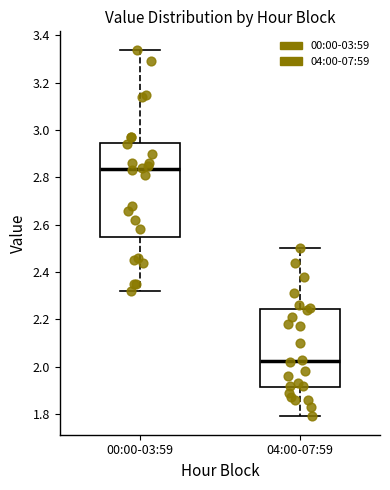

Reading left to right, transcribe this box plot: for each box, give where its median line is, the range the box spans, and where its two whiskers end, as read against the y-axis. The values are not printed on the chart, so give them approximately, as read against the axis.

00:00-03:59: median 2.84, box 2.56 to 2.94, whiskers 2.32 to 3.34
04:00-07:59: median 2.02, box 1.92 to 2.24, whiskers 1.80 to 2.50